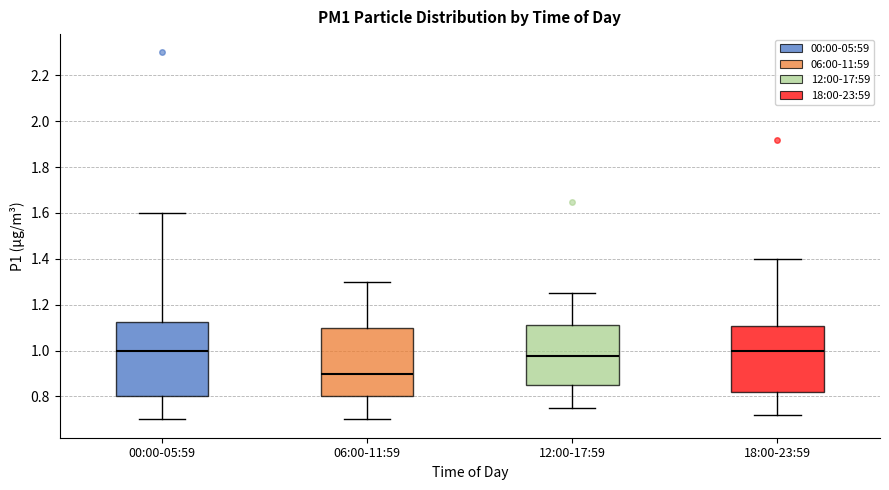

Comparing the boxes themselves (not the whiskers), which one is the tallest?

00:00-05:59